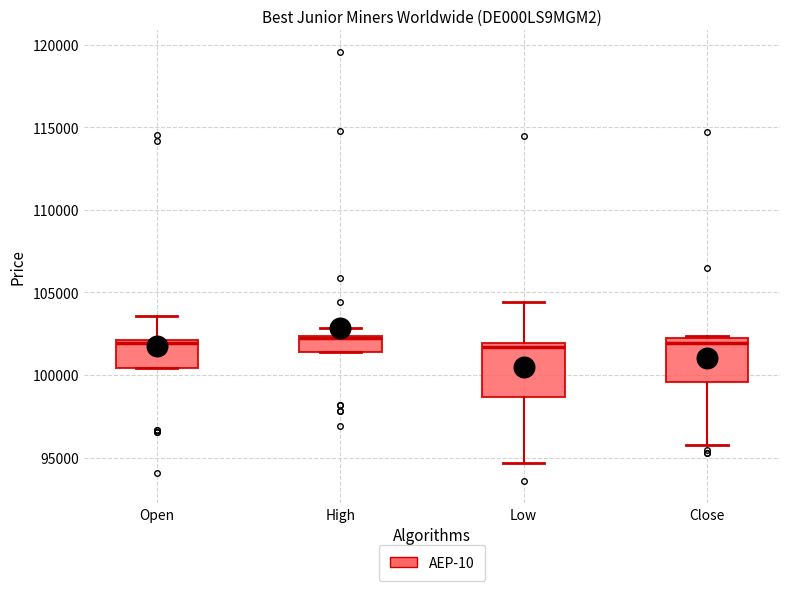

Reading left to right, transcribe this box plot: for each box, give where its median line is, the range the box spans, and where its two whiskers end, as read against the y-axis. The values are not printed on the chart, so give them approximately, as read against the axis.

Open: median 102000 (just below the box's upper edge), box 100500 to 102000, whiskers 100500 to 103500
High: median 102500, box 101500 to 102500, whiskers 101500 to 103000
Low: median 101500, box 98500 to 102000, whiskers 94500 to 104500
Close: median 102000 (just below the box's upper edge), box 99500 to 102000, whiskers 95500 to 102500